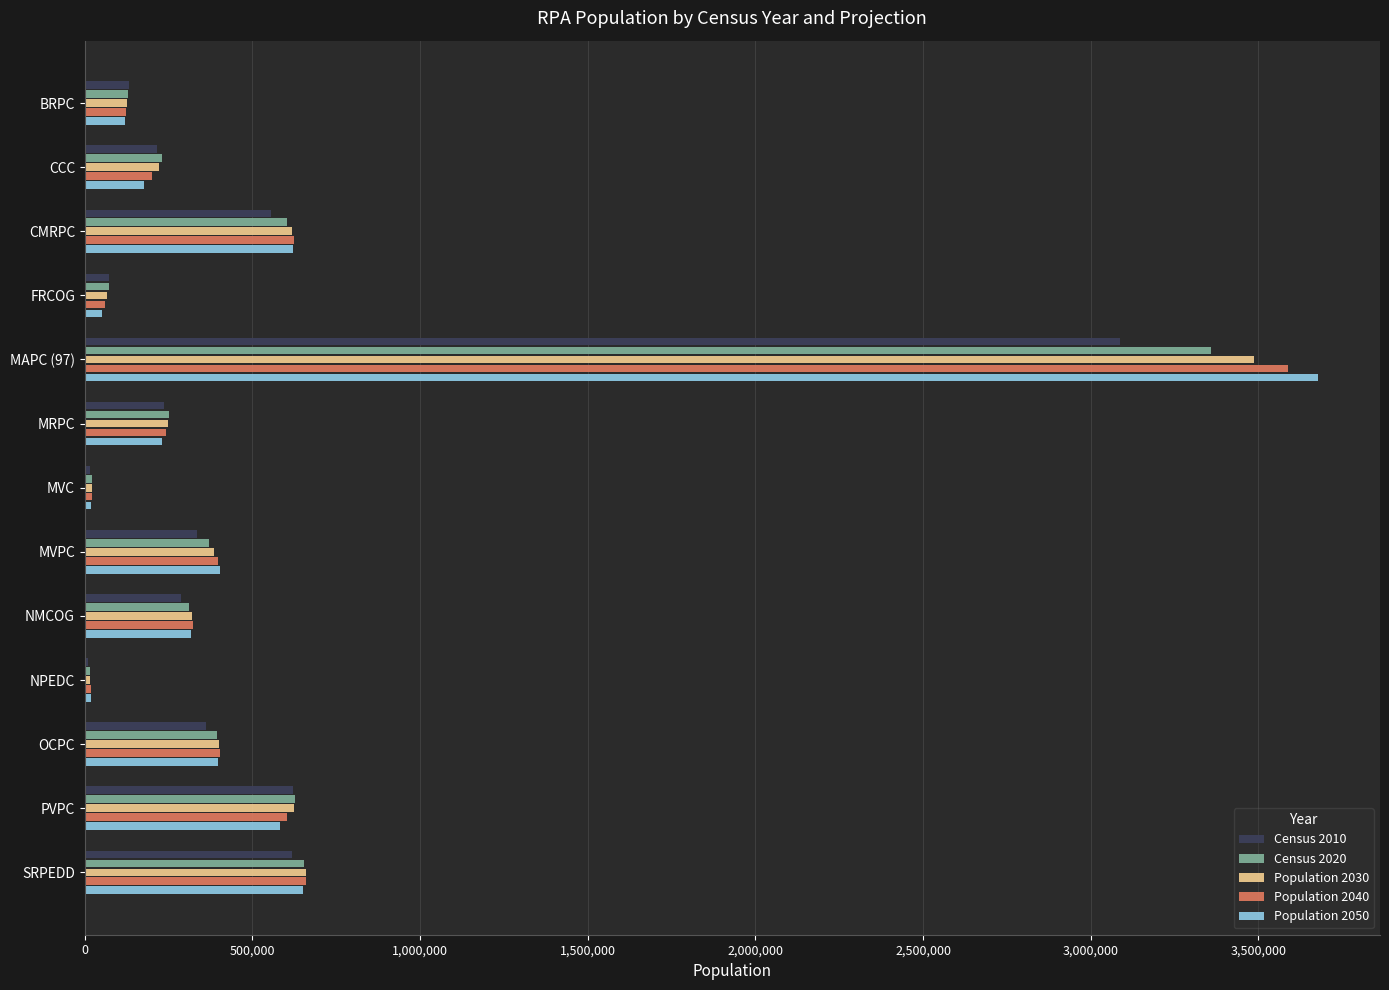

Is the value of Population 2050 at FRCOG greater than the value of Census 2020 at CMRPC?

No